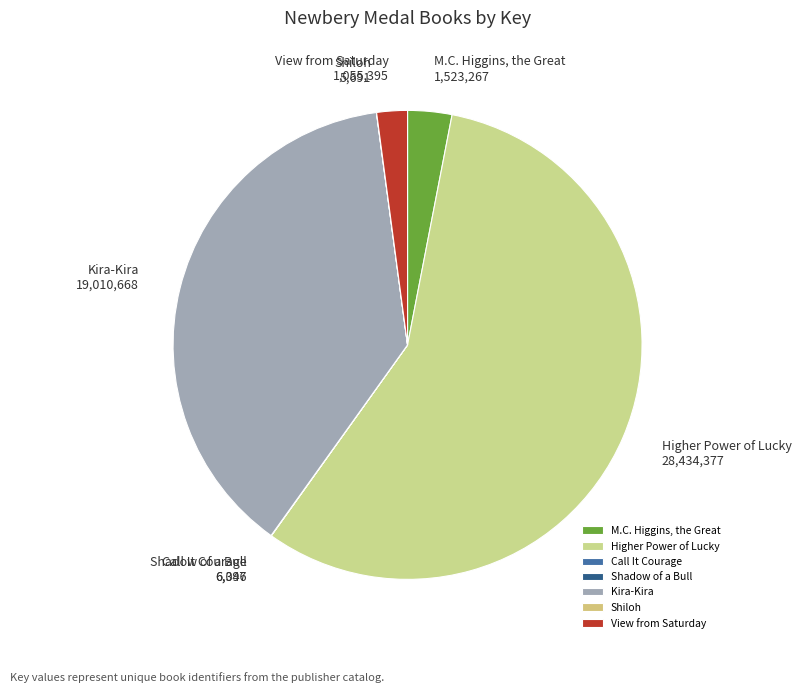

The Kira-Kira slice represents 38% of the pie. True or false?

True